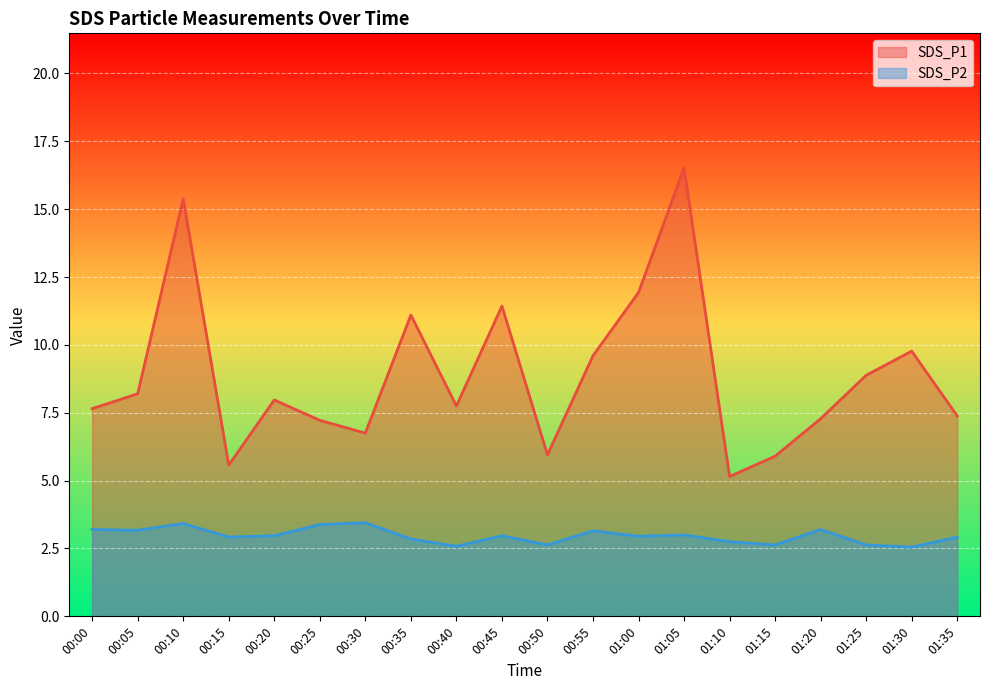

Where is SDS_P1 nearest to the value 10?

01:30